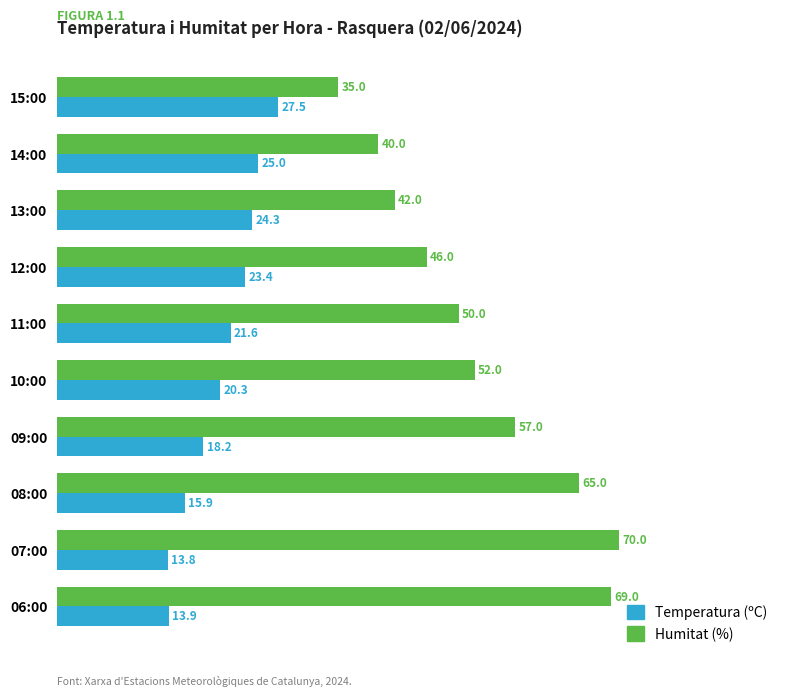

The Temperatura (ºC) series shows 16.0 at 12:00. True or false?

False